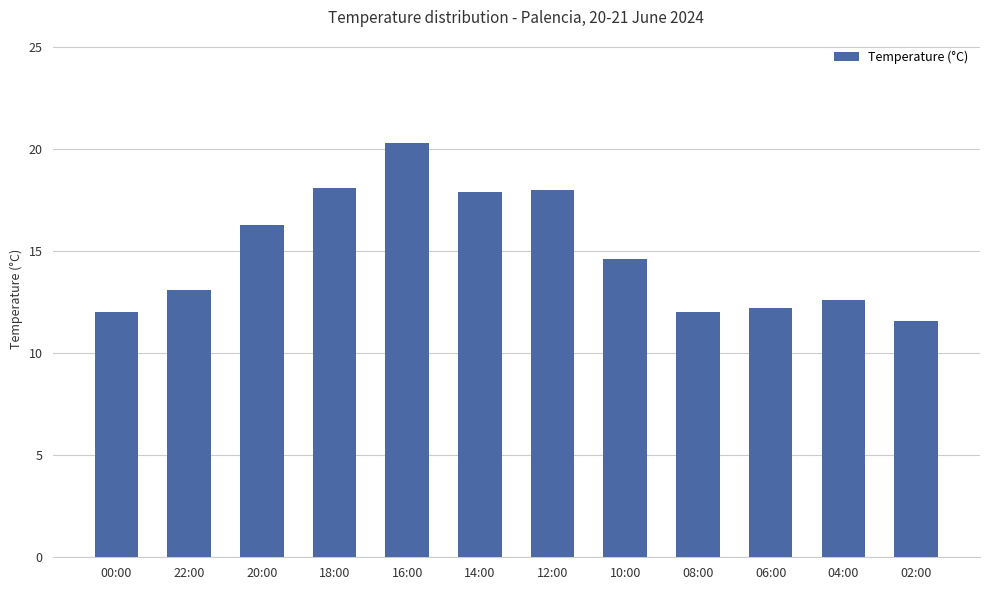

What is the value of the 5th bar from the left?

20.3